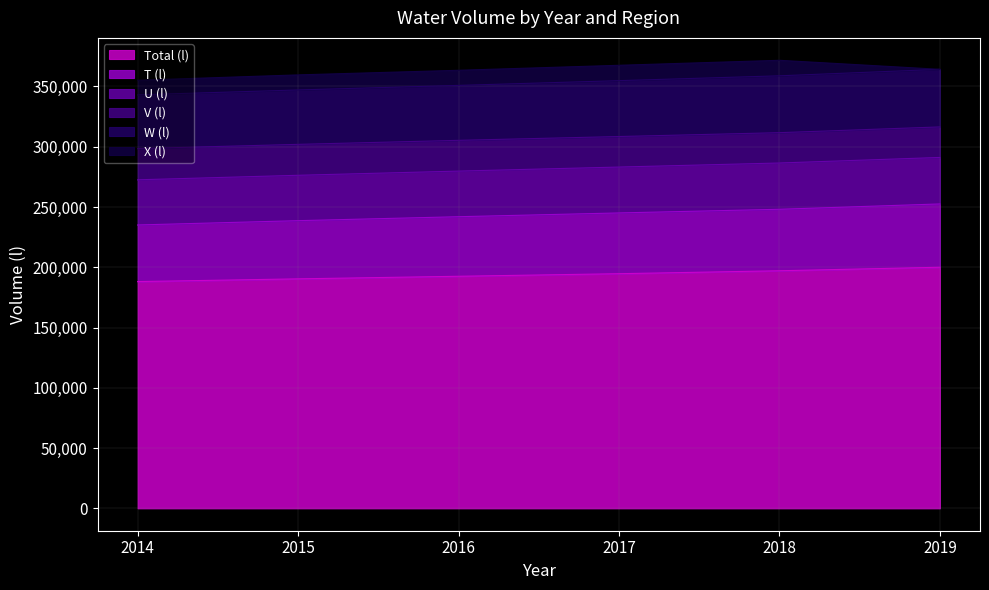

At which label does B reach its peak?

2019